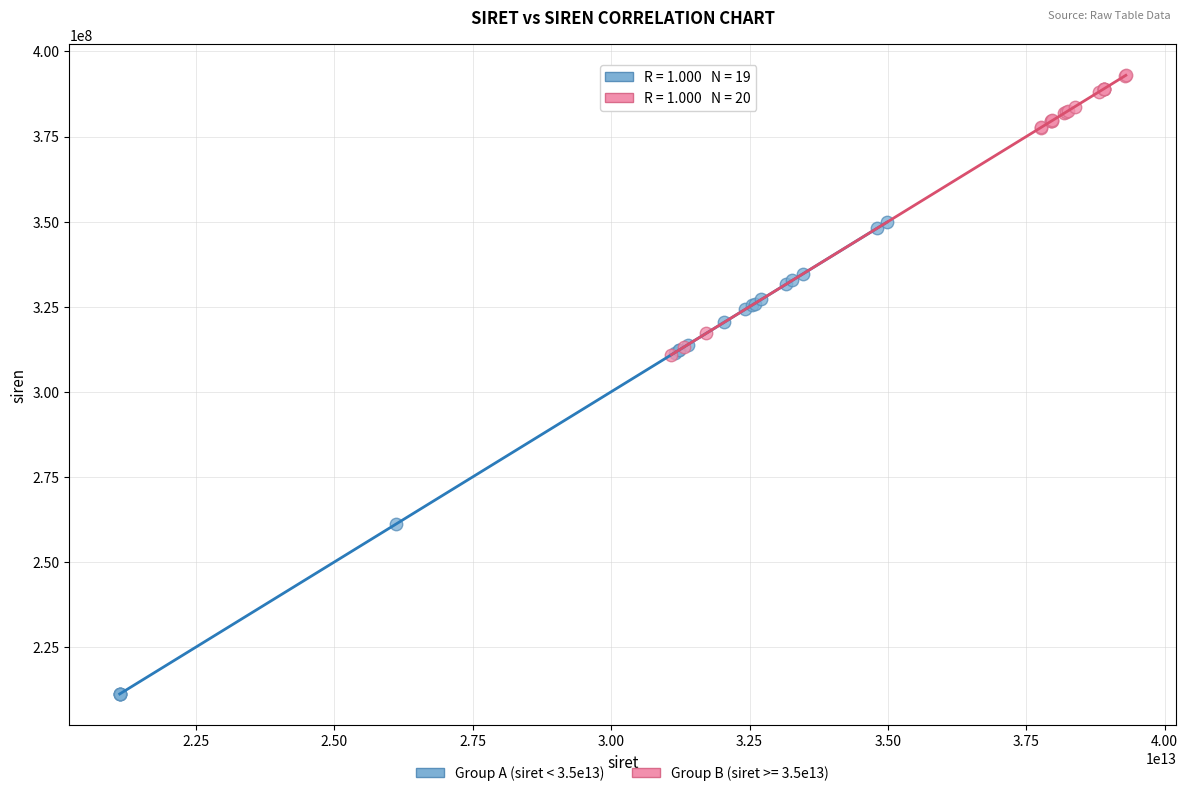

Which series reaches the maximum Y coordinate?

Group B (siret >= 3.5e13)